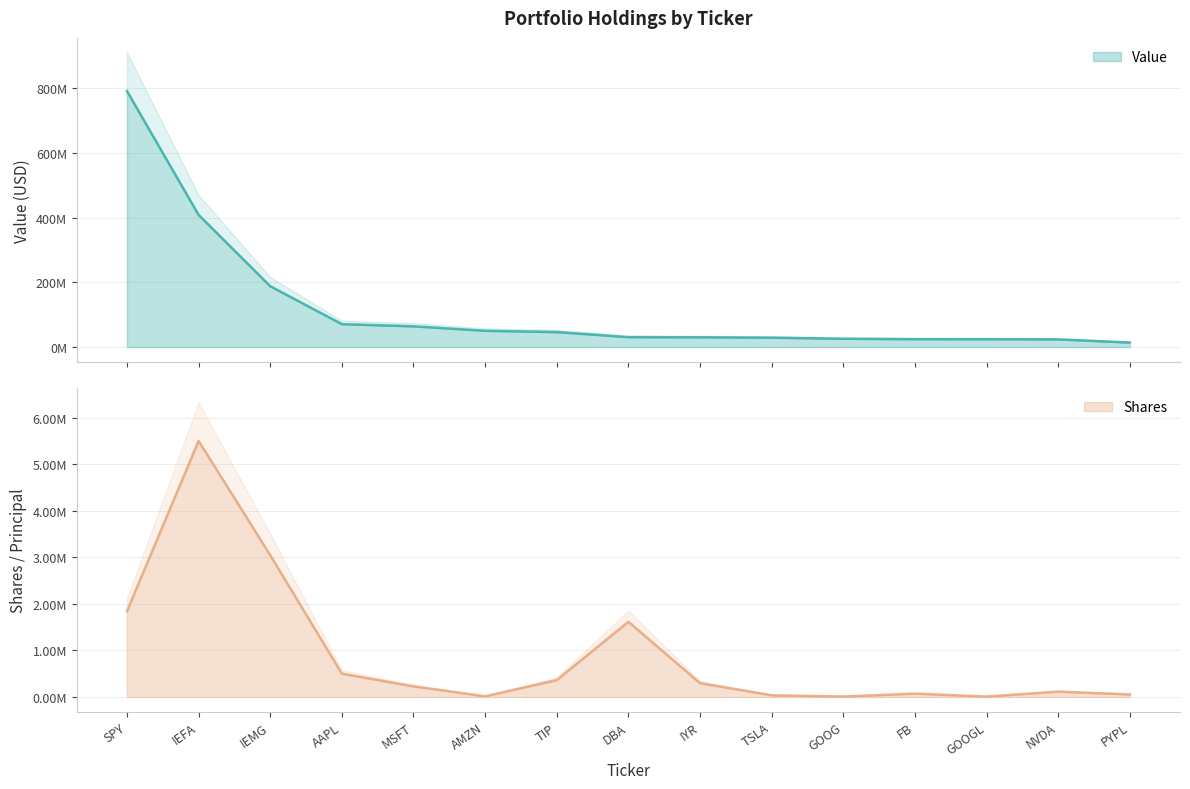

Reading left to right, list all the values displayed in this chart.

Value: 790991000	408524000	188183000	70953000	64261000	50468000	46429000	30888000	30359000	29155000	25864000	24536000	24417000	23905000	14115000
Shares: 1843200	5502003	3047000	501436	227939	15363	363608	1615490	296502	37596	9704	72293	9133	115392	54243